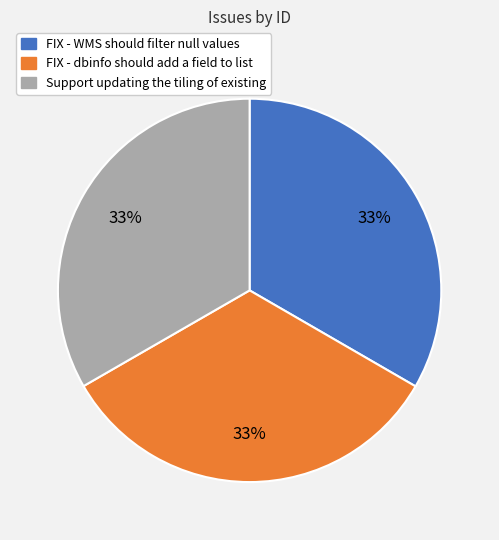

To the nearest percent, what is the average slice percentage?

33%